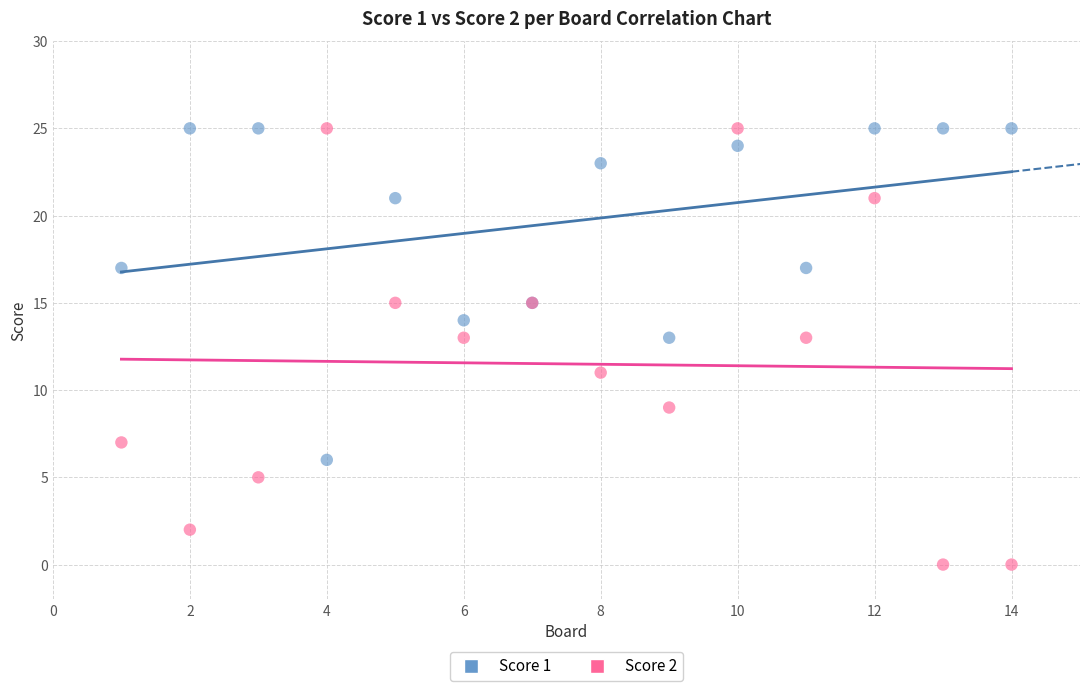

Which series has the largest Y range (max minus min)?

Score 2